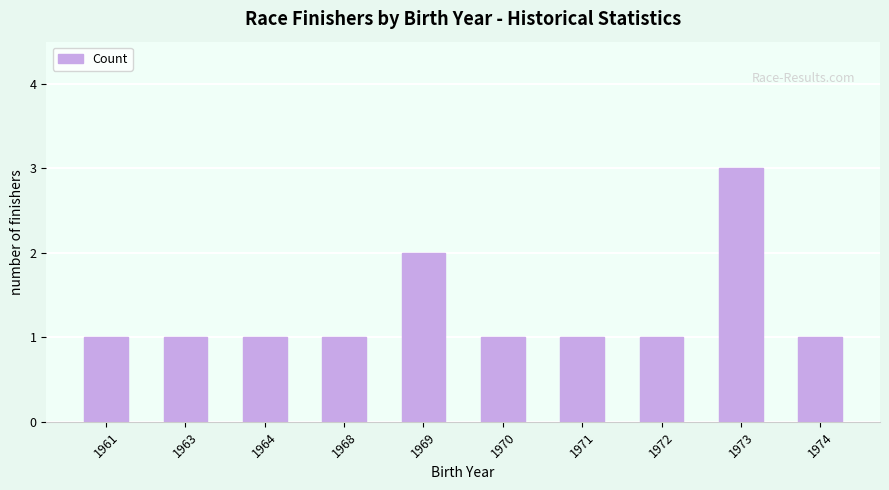

Approximately how many times larger is the value at 1971 compared to 1974?

1.0